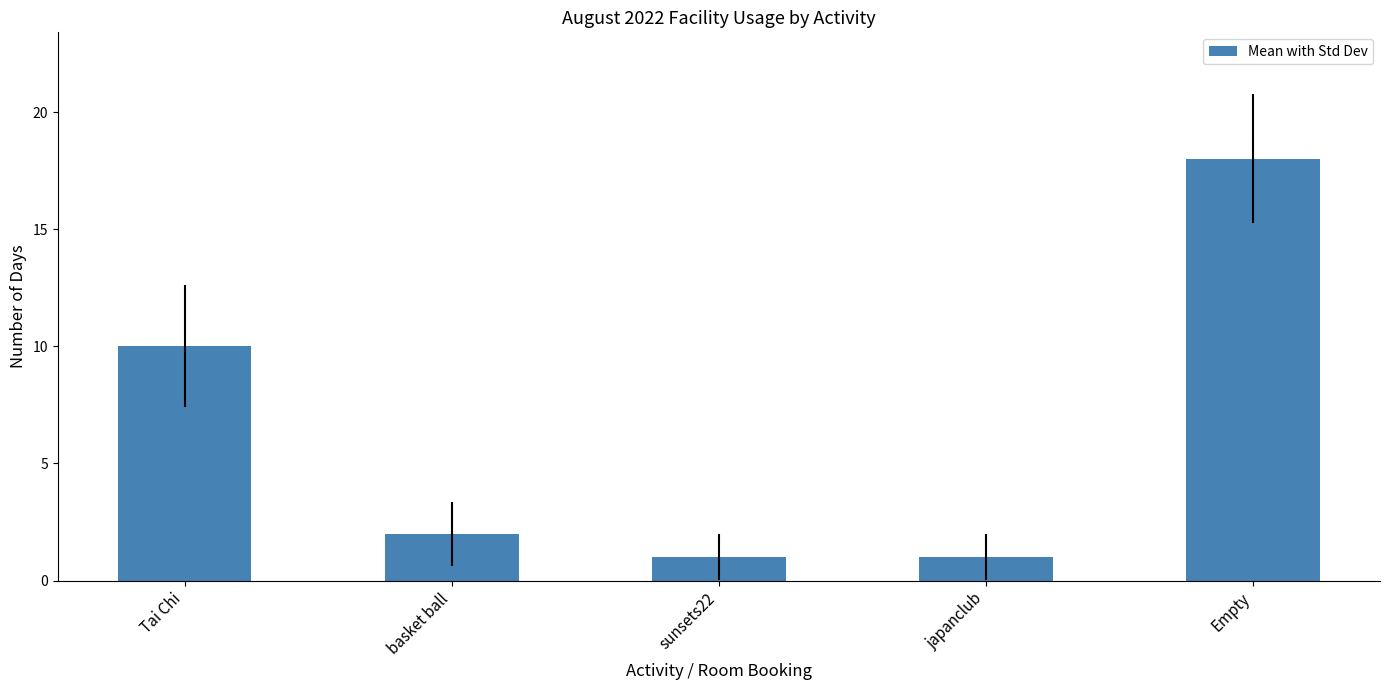

What is the greatest value displayed?

18